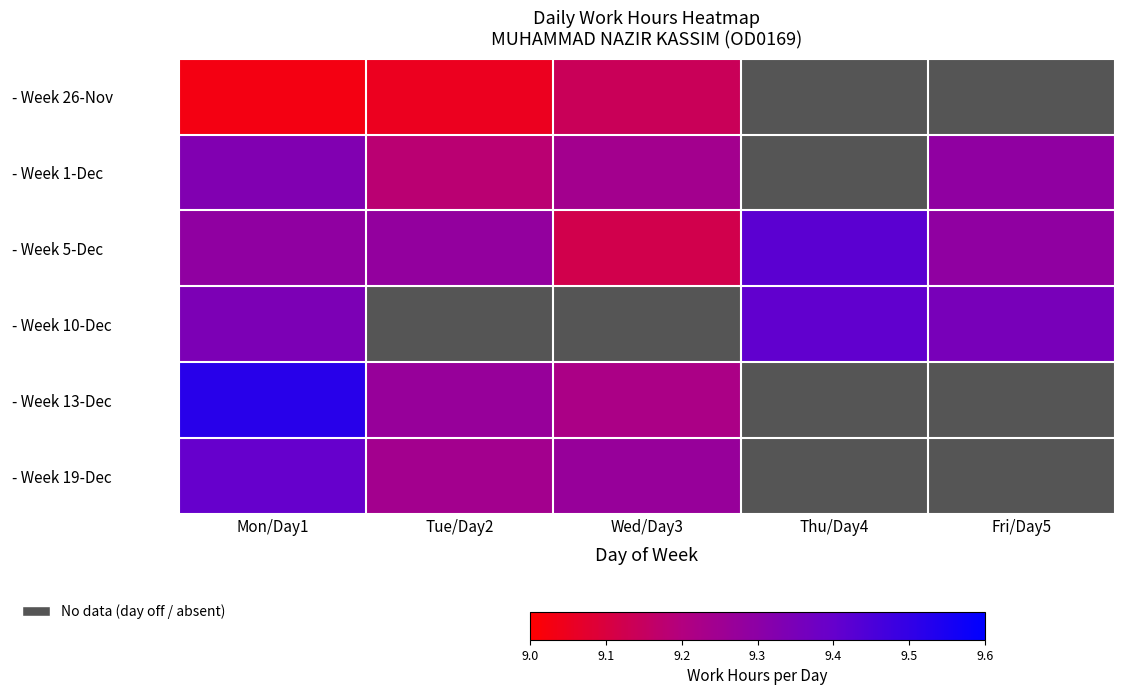

What is the sum of the - Week 13-Dec values at Tue/Day2 and Mon/Day1?

18.8